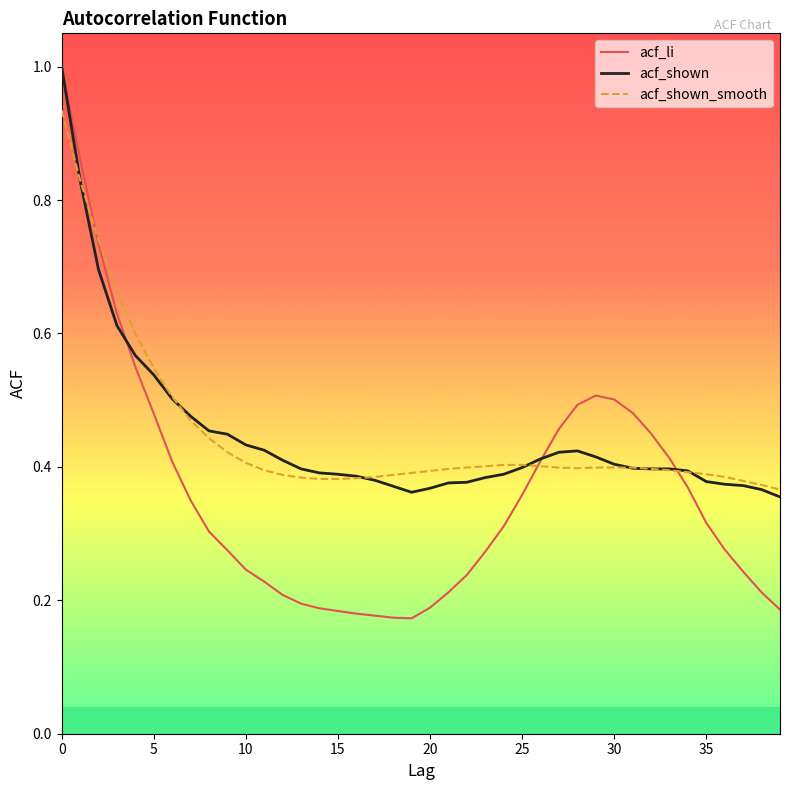

Which series has the largest range (max minus min)?

acf_li